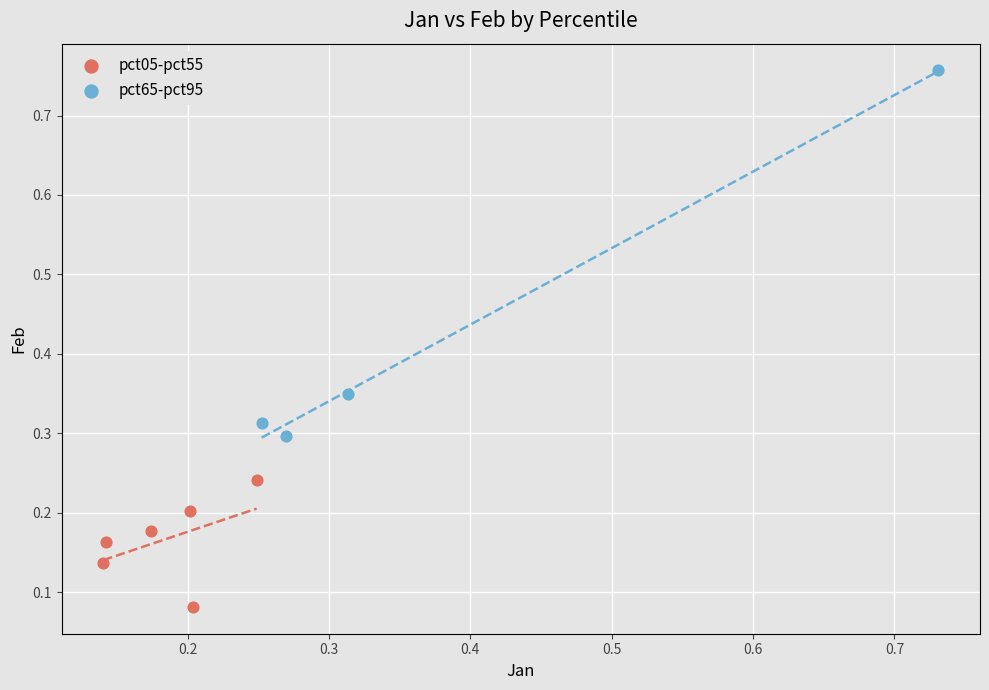

Which series contains the lowest Y value?

pct05-pct55